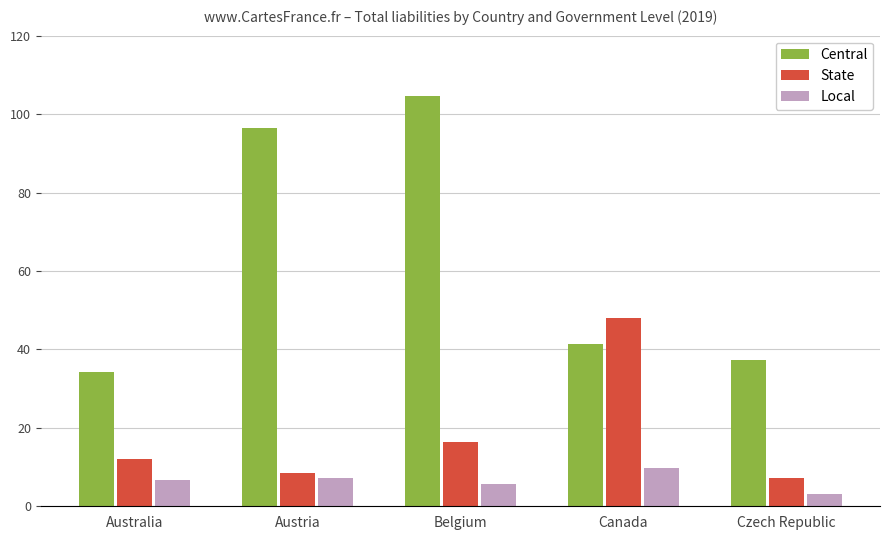

Where does the Central series first go above 41?

Austria